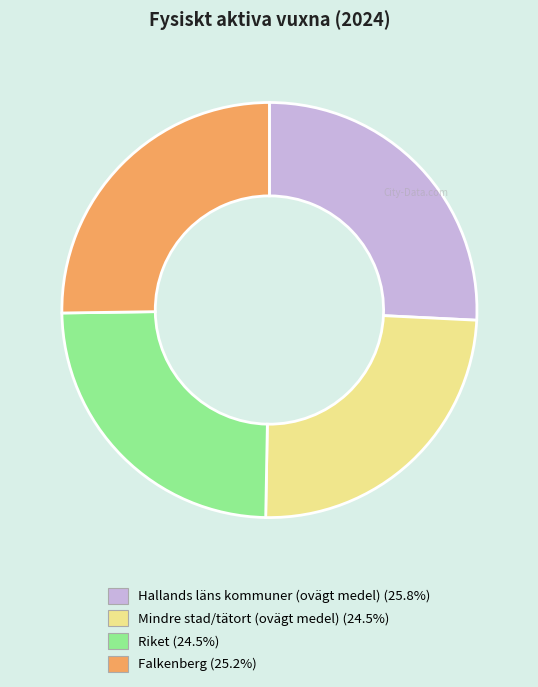

How many slices are in this pie chart?

4